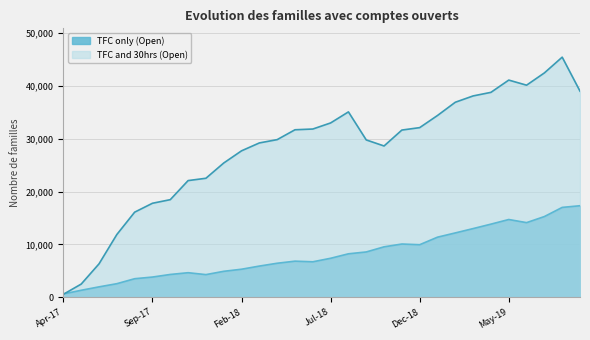

How many interior local valleys does the TFC and 30hrs (Open) series have?

2